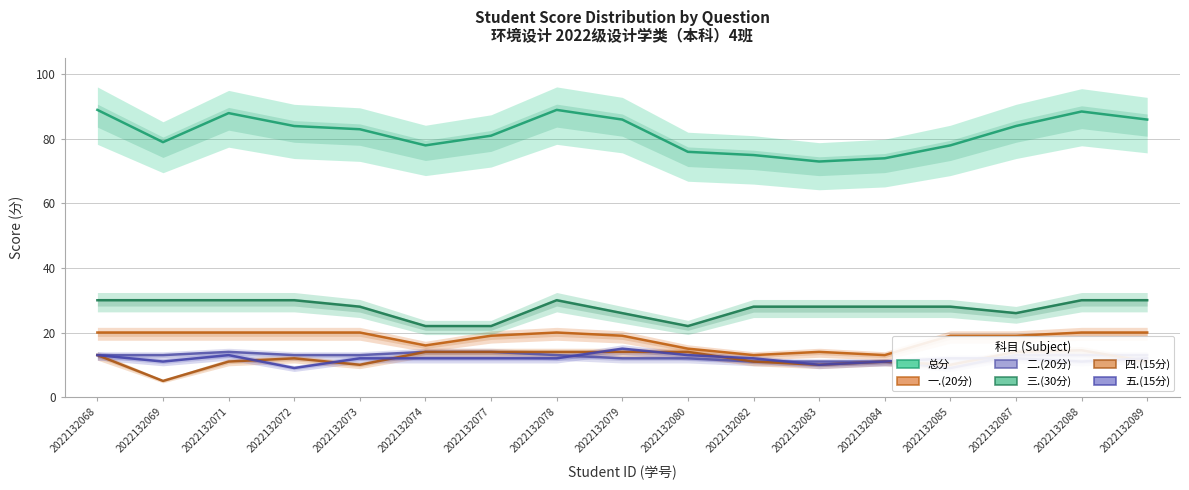

Which series has the widest spread of values?

总分